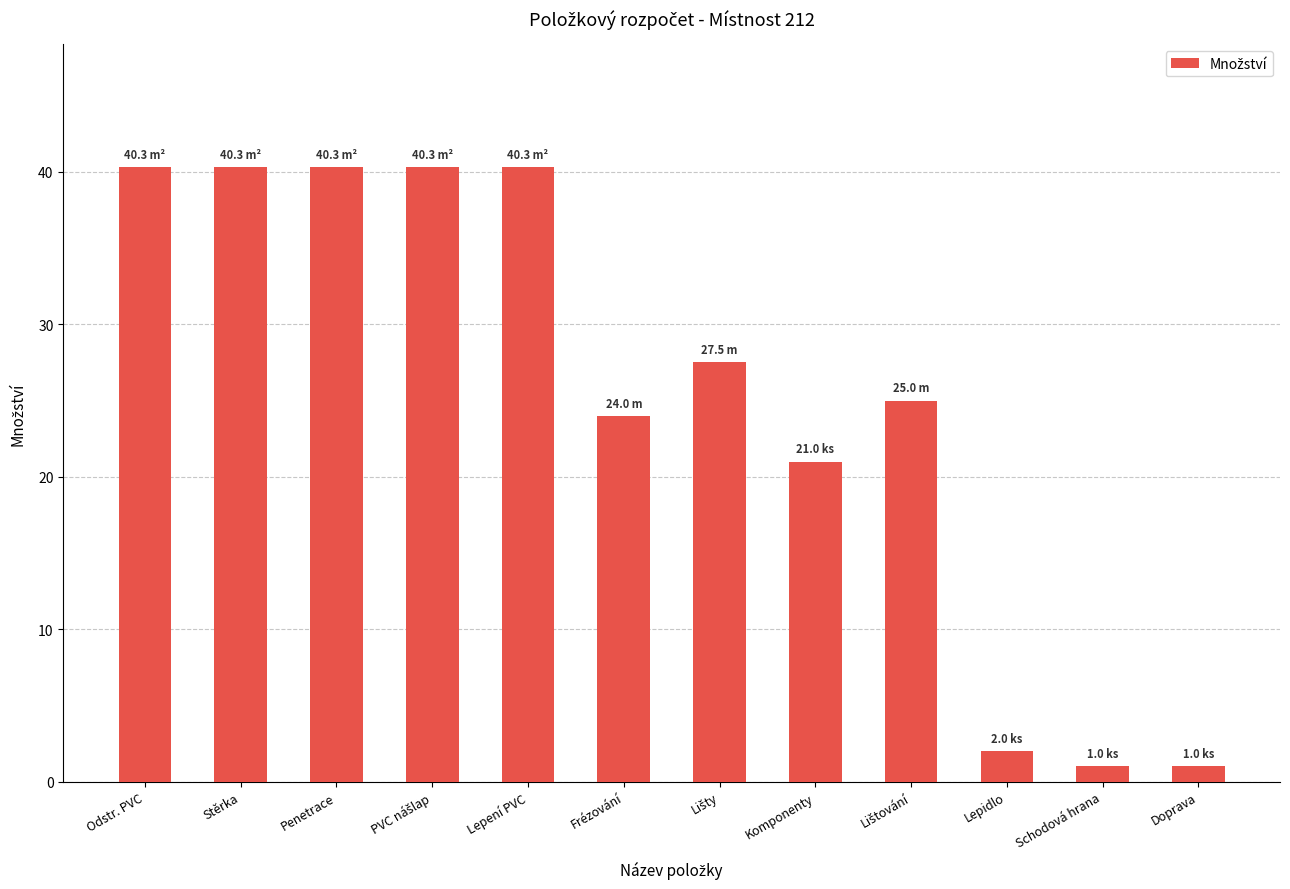

What is the label of the 2nd bar from the left?

Stěrka